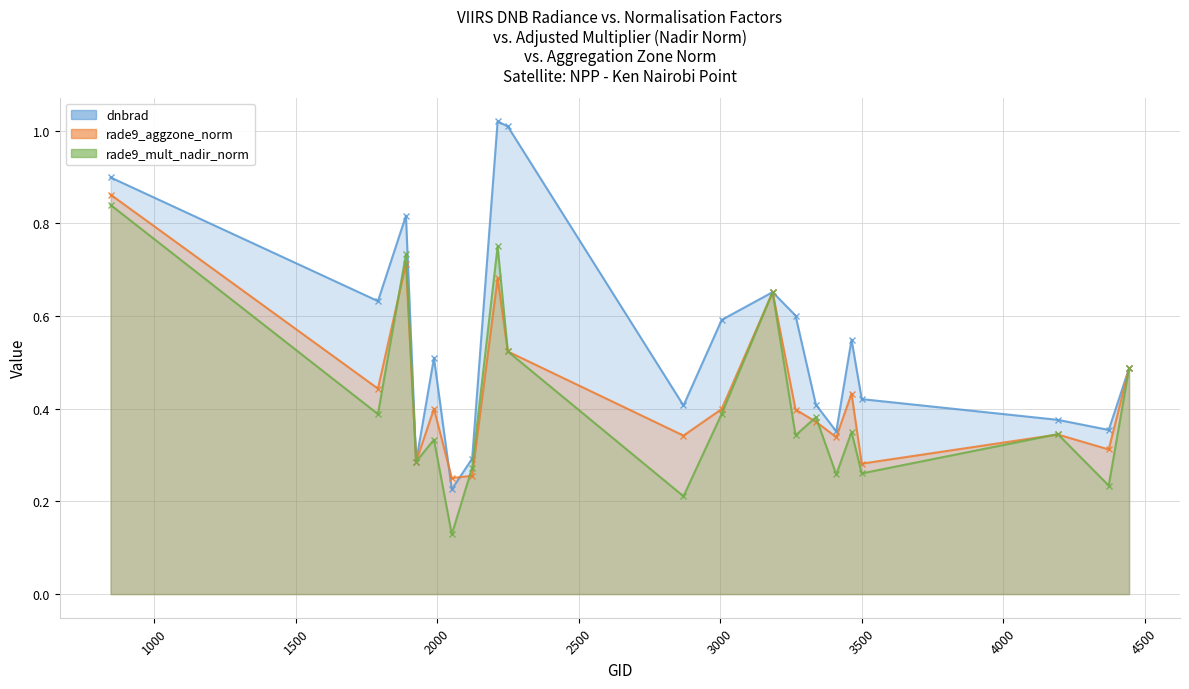

Which series has the widest spread of values?

dnbrad